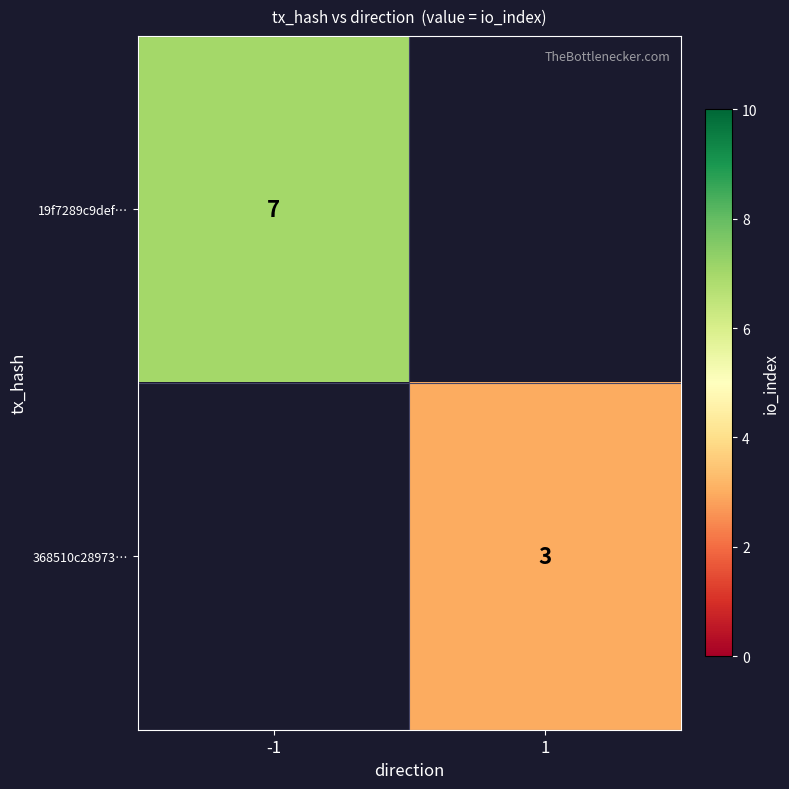

True or false: 19f7289c9def… has a value of 7 at -1.

True